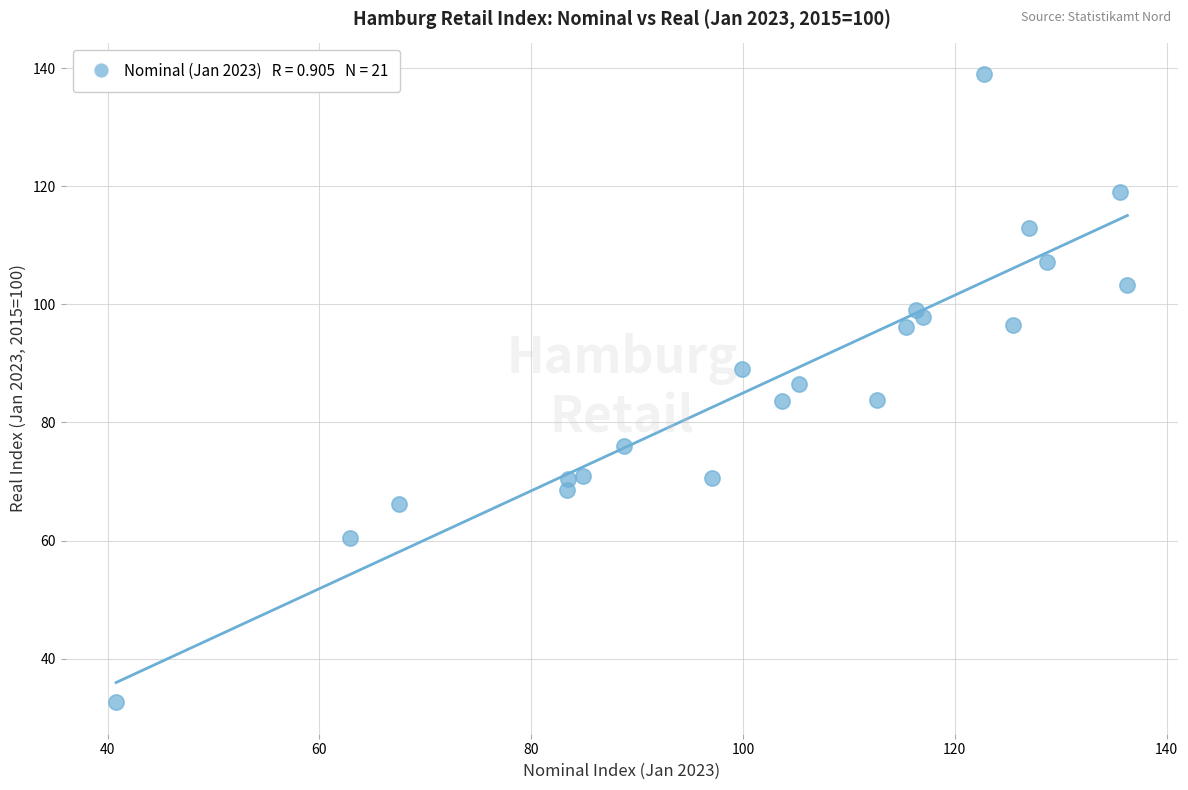

What is the range of Y values (max minus min)?

106.4